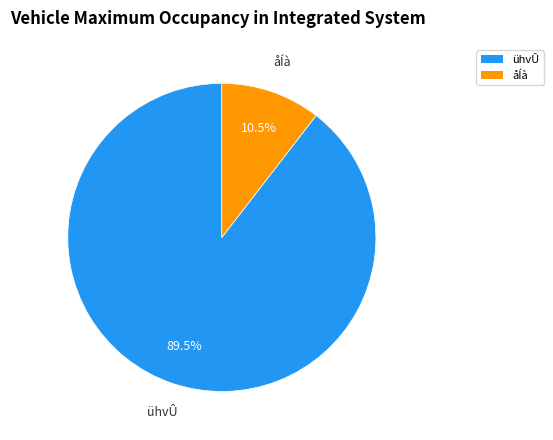

How many segments does this pie chart have?

2